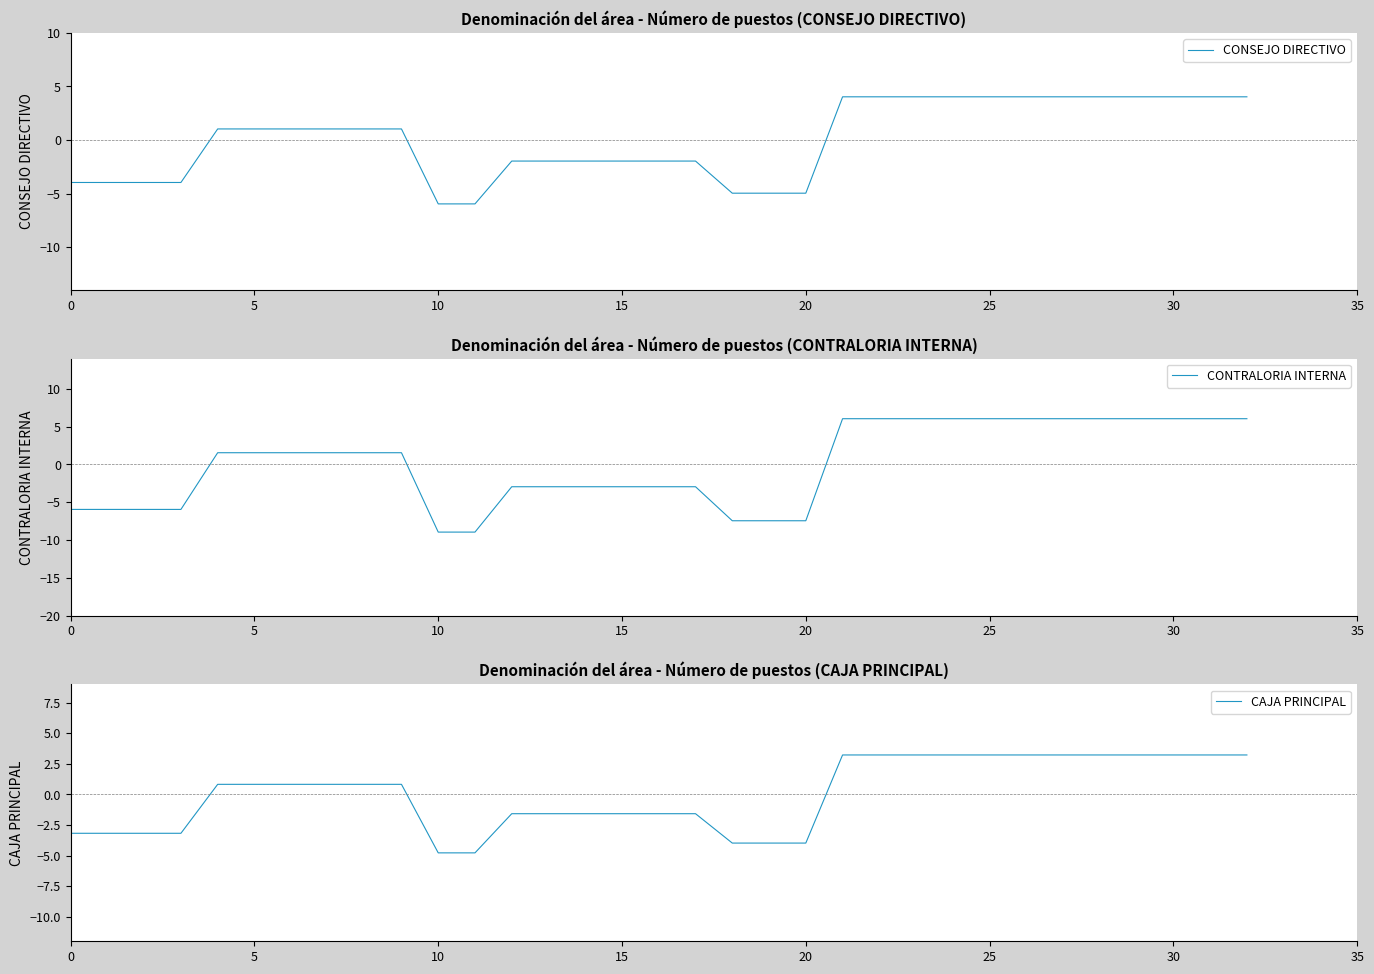

How many negative values does the CONTRALORIA INTERNA series have?

15